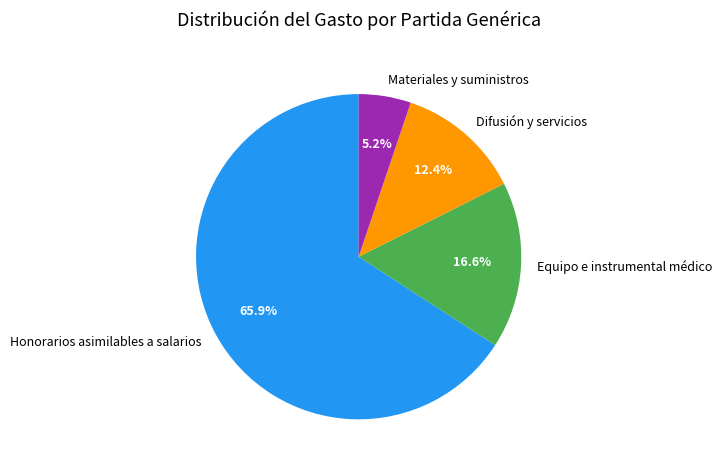

What percentage do Materiales y suministros and Difusión y servicios together represent?

17.6%